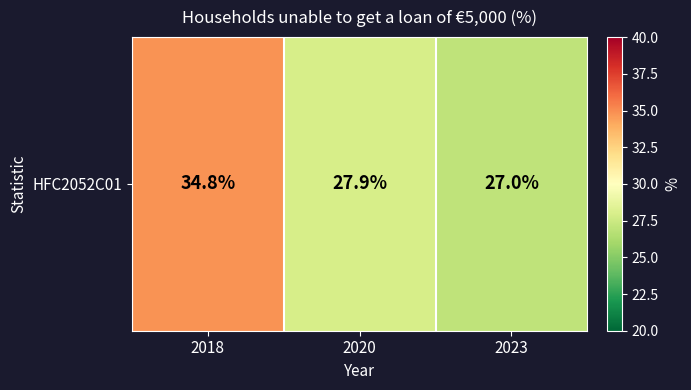

List the labels in order of value, smallest first.

2023, 2020, 2018